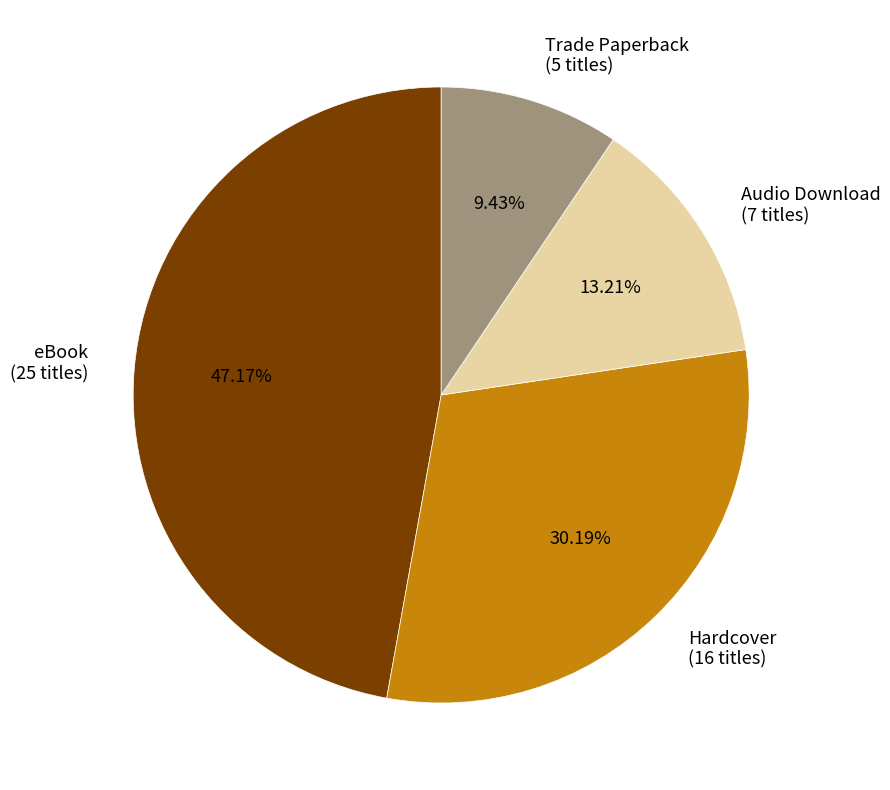

What is the largest slice in the pie chart?

eBook